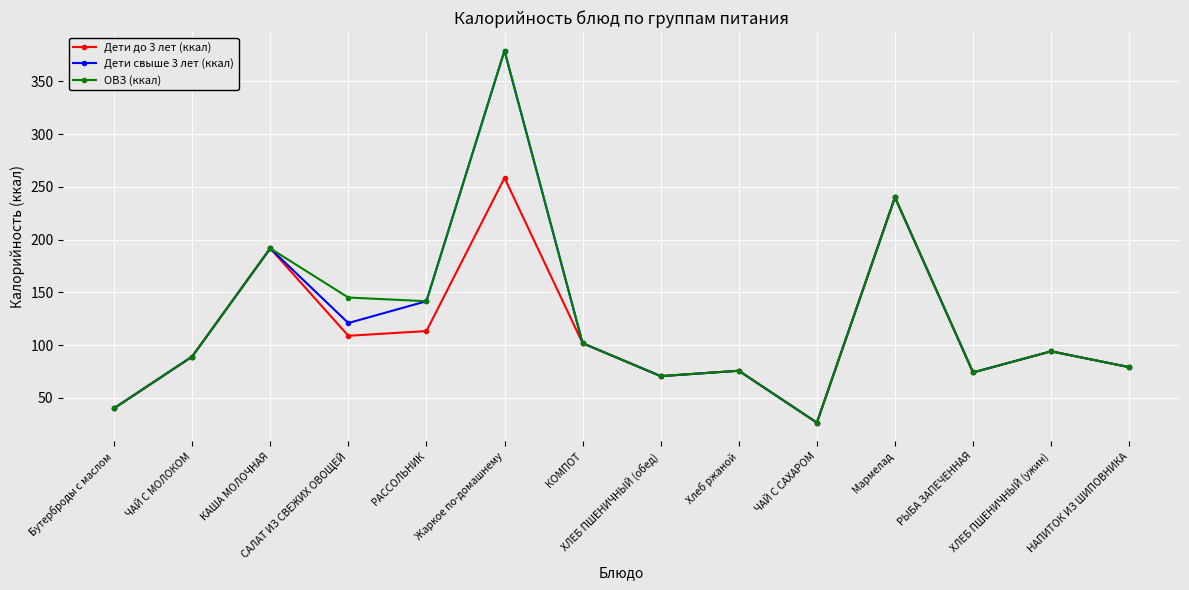

How many values in the ОВЗ (ккал) series are below 94?

7